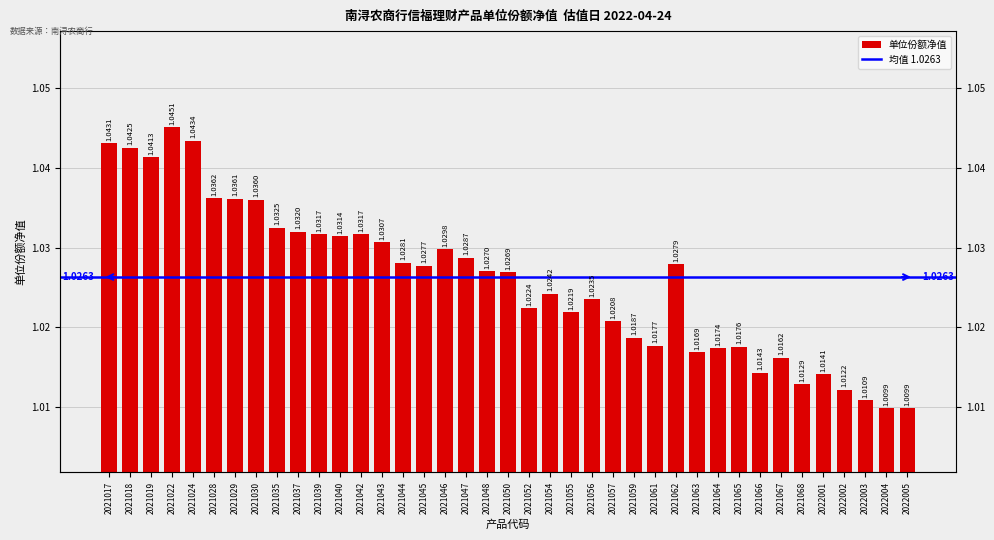

What is the value of the 6th bar from the left?

1.0